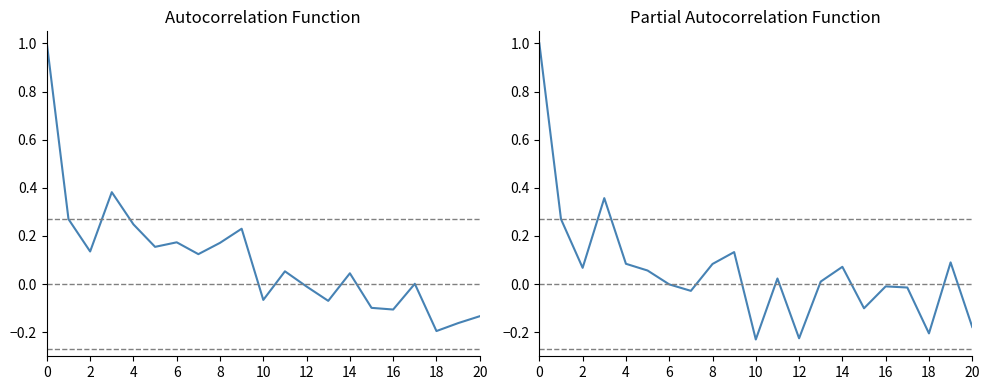

Is the value of PACF at 10 greater than the value of ACF at 10?

No